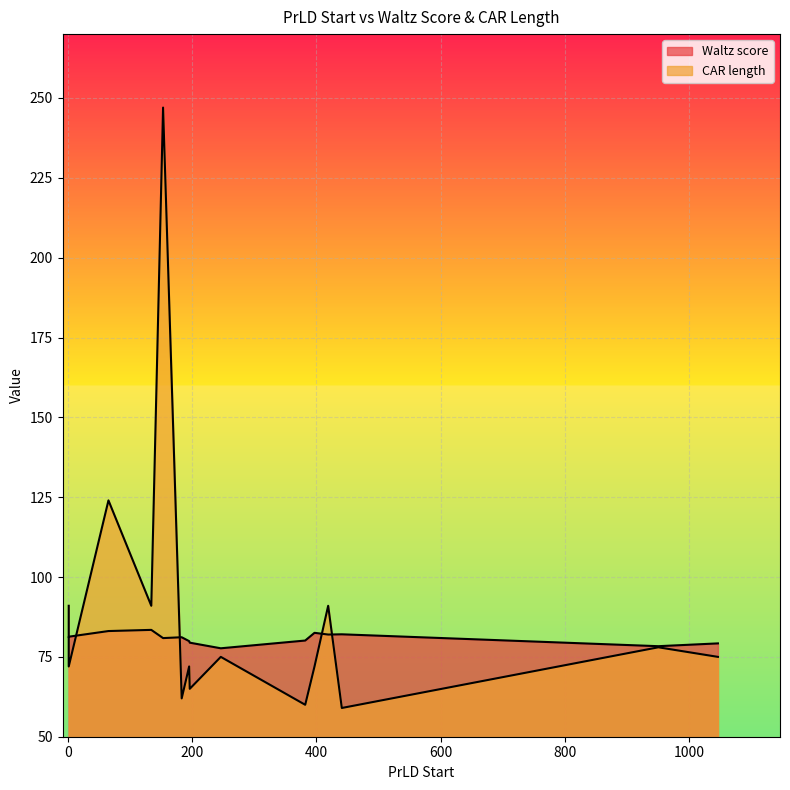

Is the value of Waltz score at 183 greater than the value of CAR length at 382?

Yes